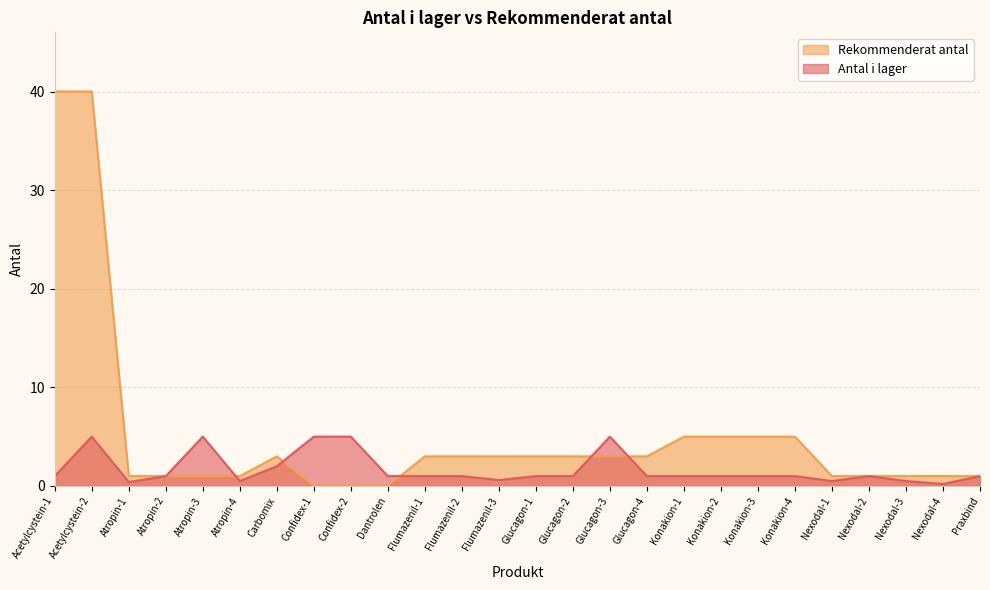

The value of Rekommenderat antal at Atropin-3 is 0.3. True or false?

False